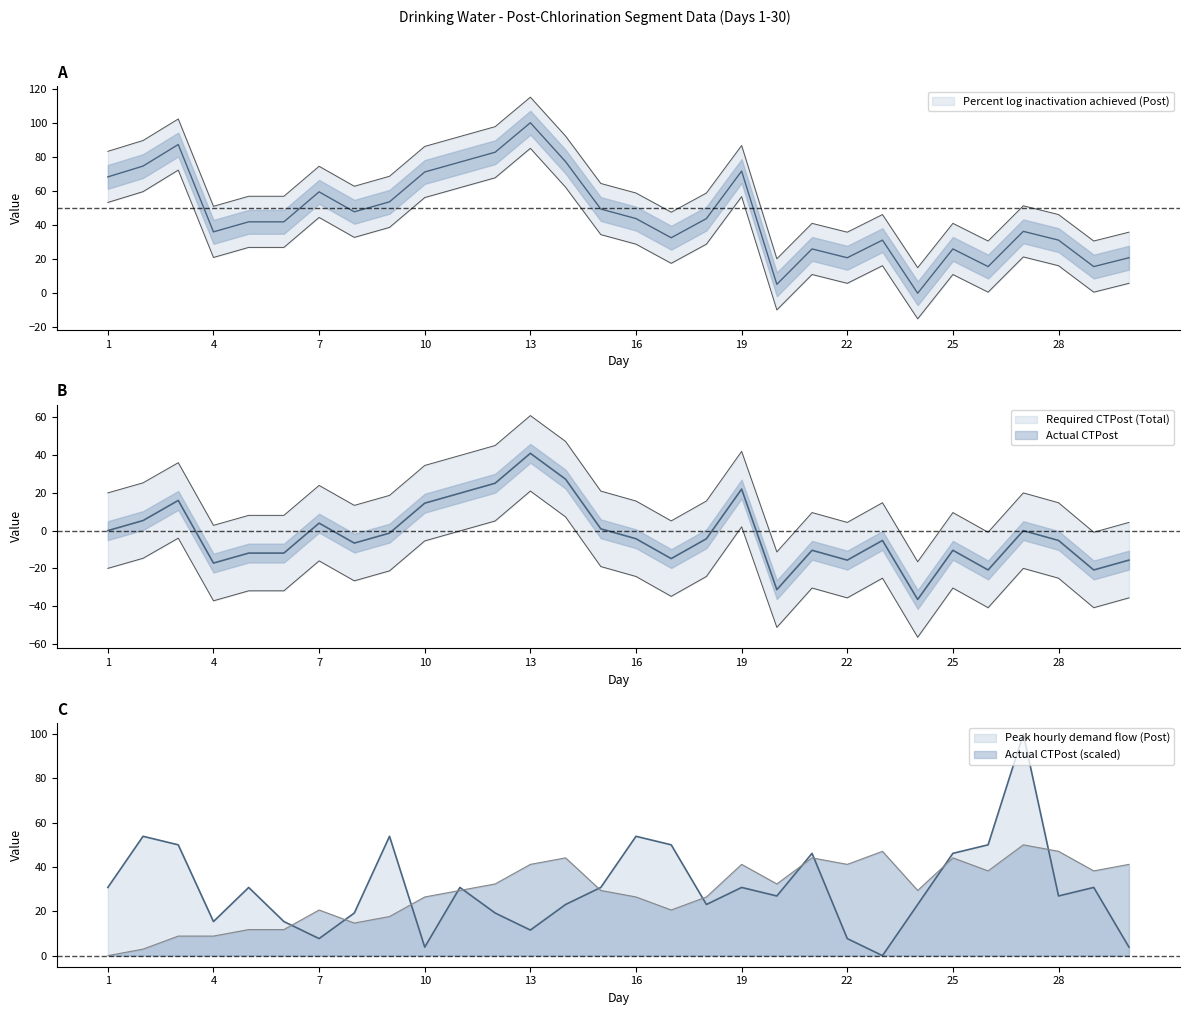

List the labels in order of Peak hourly demand flow (Post) value, smallest first.

23, 10, 30, 7, 22, 13, 4, 6, 8, 12, 14, 18, 24, 20, 28, 1, 5, 11, 15, 19, 29, 21, 25, 3, 17, 26, 2, 9, 16, 27